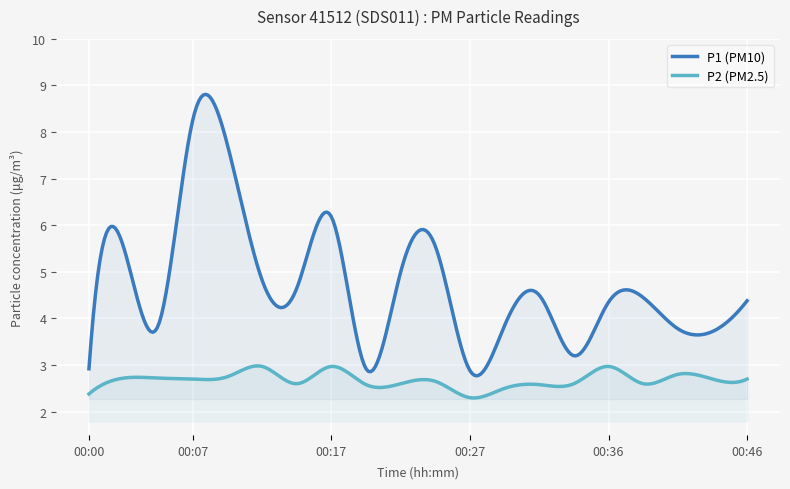

True or false: P1 and P2 intersect in this chart.

False